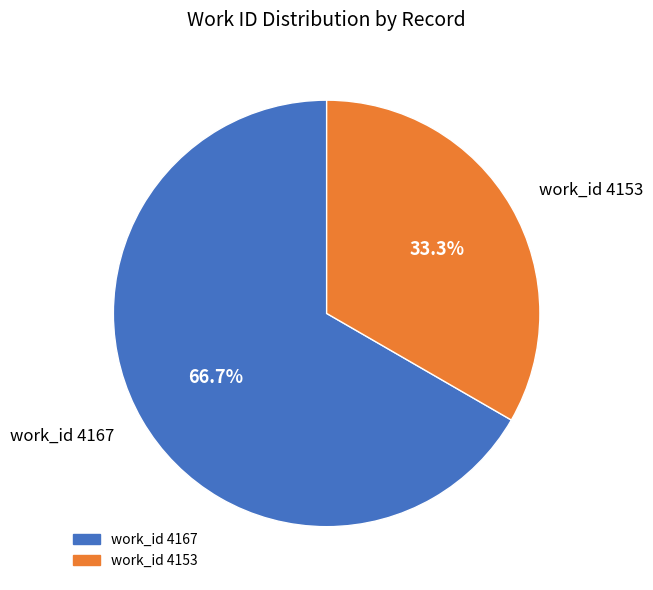

Is there any slice that represents more than half of the pie?

Yes